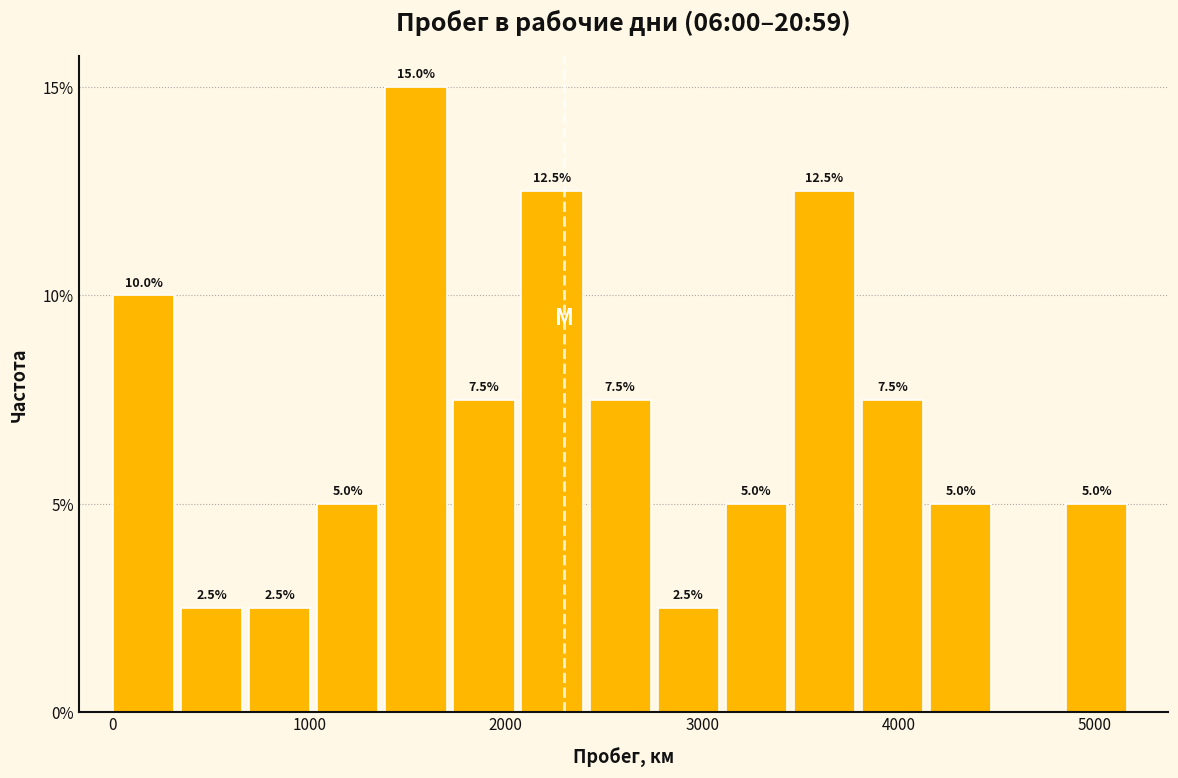

Read against the x-axis, roughly where is the centre of the tallest bar?

1500